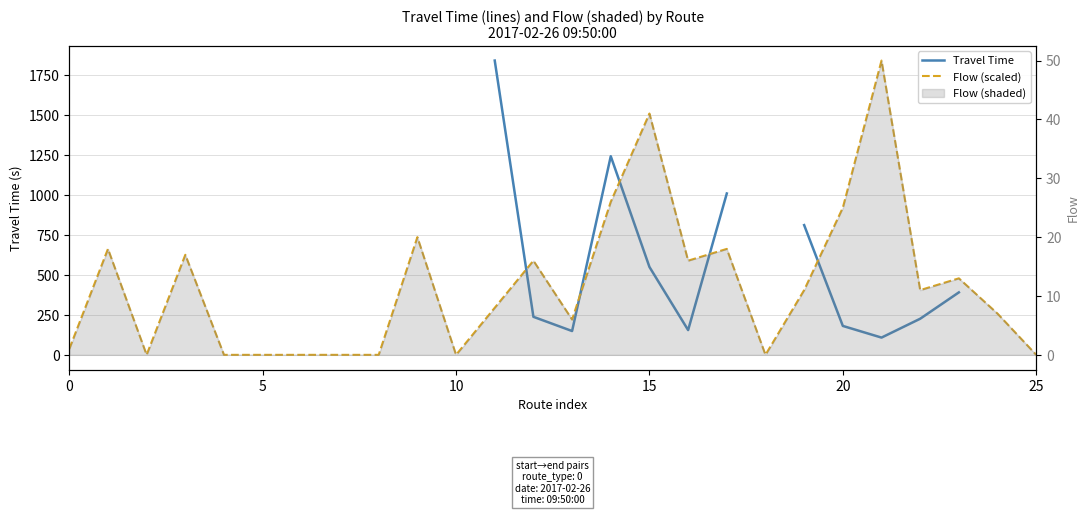

The value of Travel Time at 19 is 812.0. True or false?

True